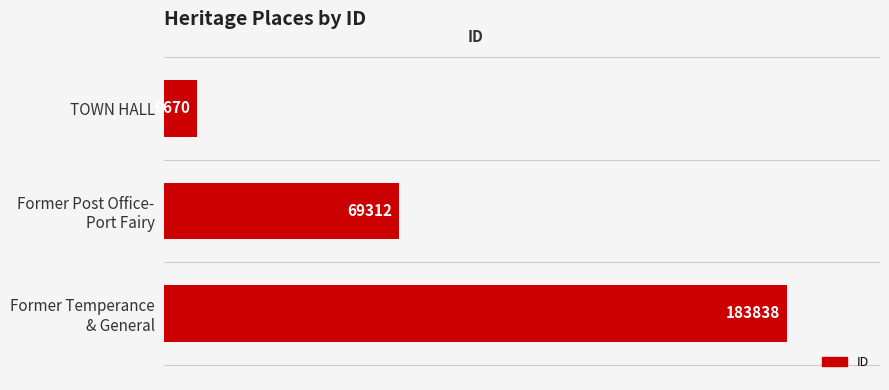

Reading top to bottom, transcribe all the data shown in this chart.

9670	69312	183838